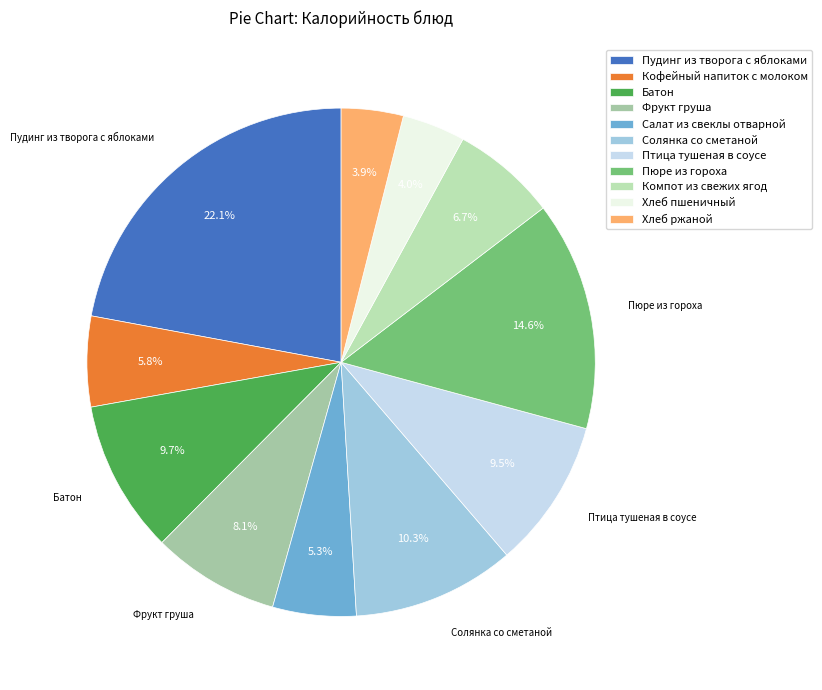

Approximately how many times larger is the value at Фрукт груша compared to Солянка со сметаной?

0.8